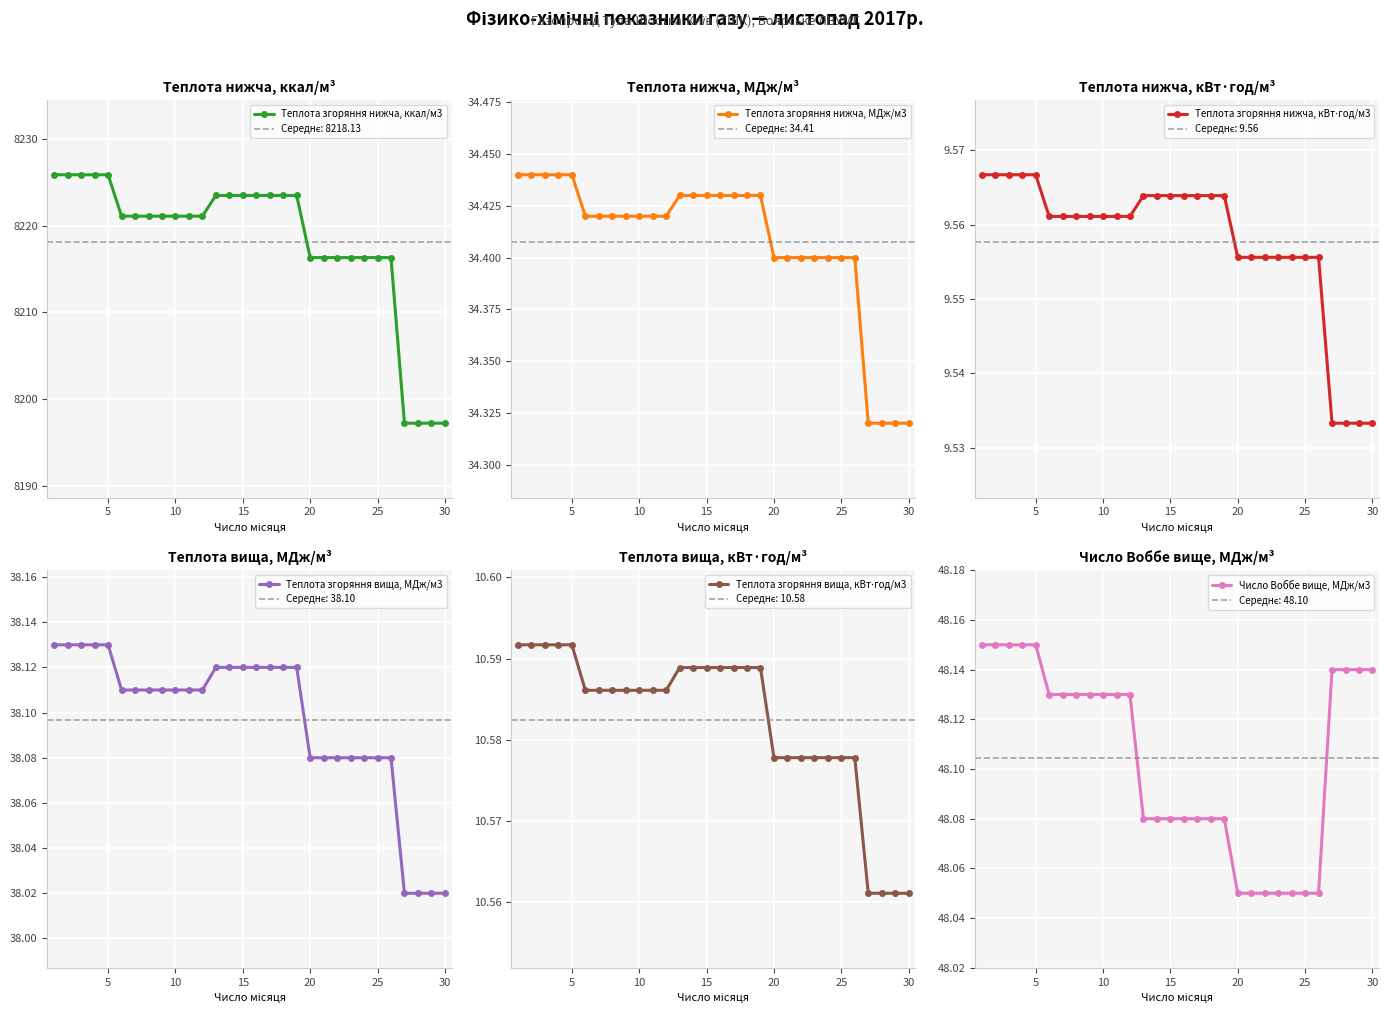

Reading right to left, list all the values displayed in this chart.

Теплота згоряння нижча, ккал/м3: 8197.2	8197.2	8197.2	8197.2	8216.3	8216.3	8216.3	8216.3	8216.3	8216.3	8216.3	8223.5	8223.5	8223.5	8223.5	8223.5	8223.5	8223.5	8221.1	8221.1	8221.1	8221.1	8221.1	8221.1	8221.1	8225.9	8225.9	8225.9	8225.9	8225.9
Теплота згоряння нижча, МДж/м3: 34.3	34.3	34.3	34.3	34.4	34.4	34.4	34.4	34.4	34.4	34.4	34.4	34.4	34.4	34.4	34.4	34.4	34.4	34.4	34.4	34.4	34.4	34.4	34.4	34.4	34.4	34.4	34.4	34.4	34.4
Теплота згоряння нижча, кВт⋅год/м3: 9.5	9.5	9.5	9.5	9.6	9.6	9.6	9.6	9.6	9.6	9.6	9.6	9.6	9.6	9.6	9.6	9.6	9.6	9.6	9.6	9.6	9.6	9.6	9.6	9.6	9.6	9.6	9.6	9.6	9.6
Теплота згоряння вища, МДж/м3: 38.0	38.0	38.0	38.0	38.1	38.1	38.1	38.1	38.1	38.1	38.1	38.1	38.1	38.1	38.1	38.1	38.1	38.1	38.1	38.1	38.1	38.1	38.1	38.1	38.1	38.1	38.1	38.1	38.1	38.1
Теплота згоряння вища, кВт⋅год/м3: 10.6	10.6	10.6	10.6	10.6	10.6	10.6	10.6	10.6	10.6	10.6	10.6	10.6	10.6	10.6	10.6	10.6	10.6	10.6	10.6	10.6	10.6	10.6	10.6	10.6	10.6	10.6	10.6	10.6	10.6
Число Воббе вище, МДж/м3: 48.1	48.1	48.1	48.1	48.0	48.0	48.0	48.0	48.0	48.0	48.0	48.1	48.1	48.1	48.1	48.1	48.1	48.1	48.1	48.1	48.1	48.1	48.1	48.1	48.1	48.1	48.1	48.1	48.1	48.1